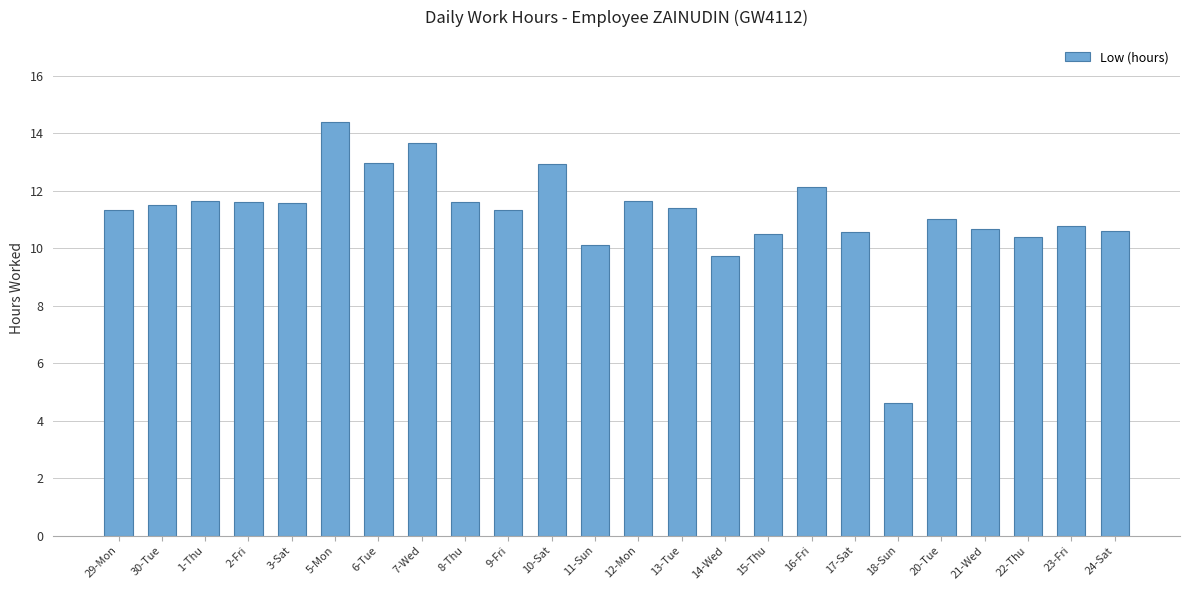

Between 15-Thu and 11-Sun, which is larger?

15-Thu